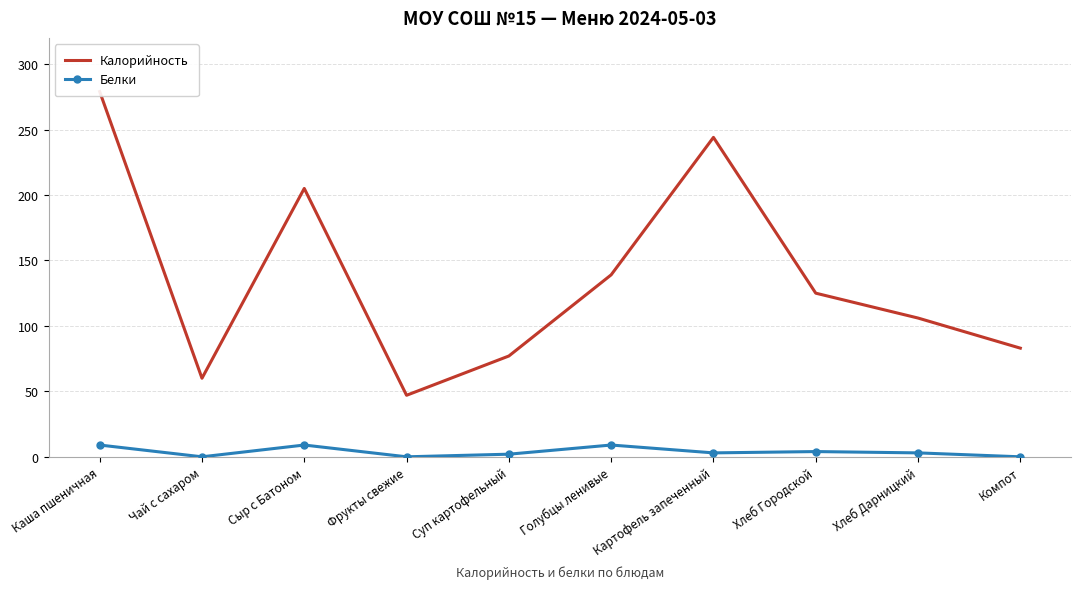

Count the number of data series in this chart.

2